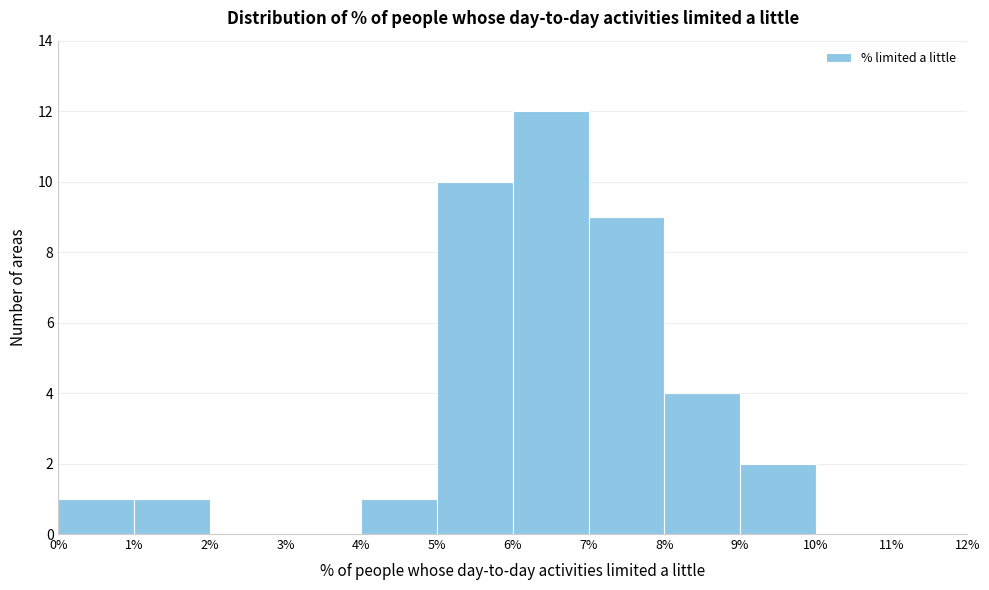

What is the height of the bar covering 7% to 8% on the x-axis? The values are not printed on the chart, so give them approximately, as read against the axis.

9